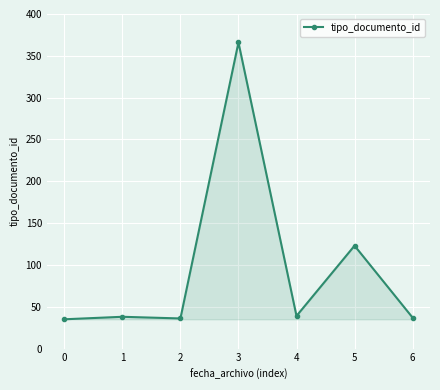

What is the difference between the second highest and second lowest values?

87